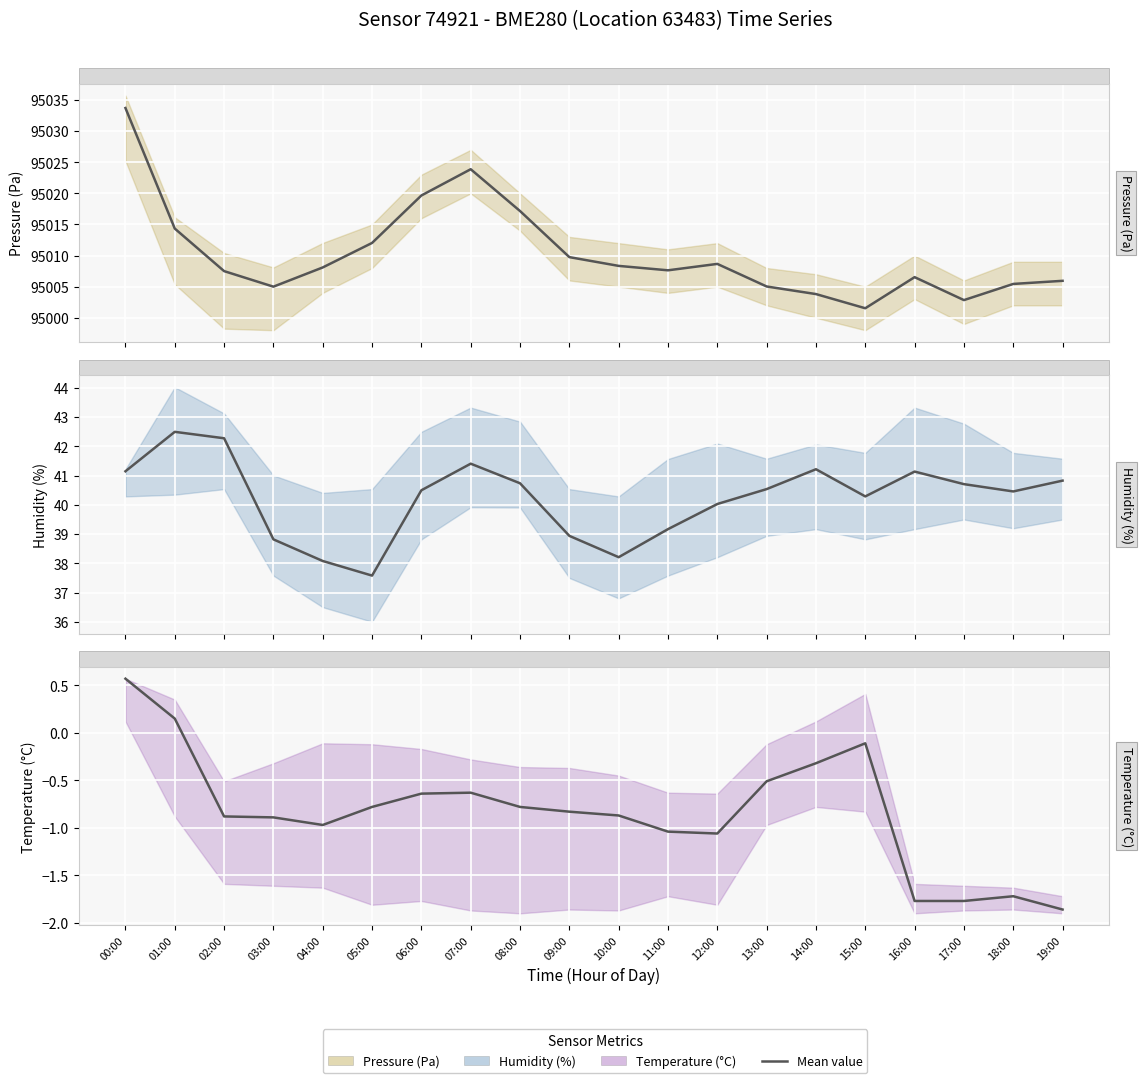

True or false: Temperature (°C) (mean) and Humidity (%) (mean) intersect in this chart.

False